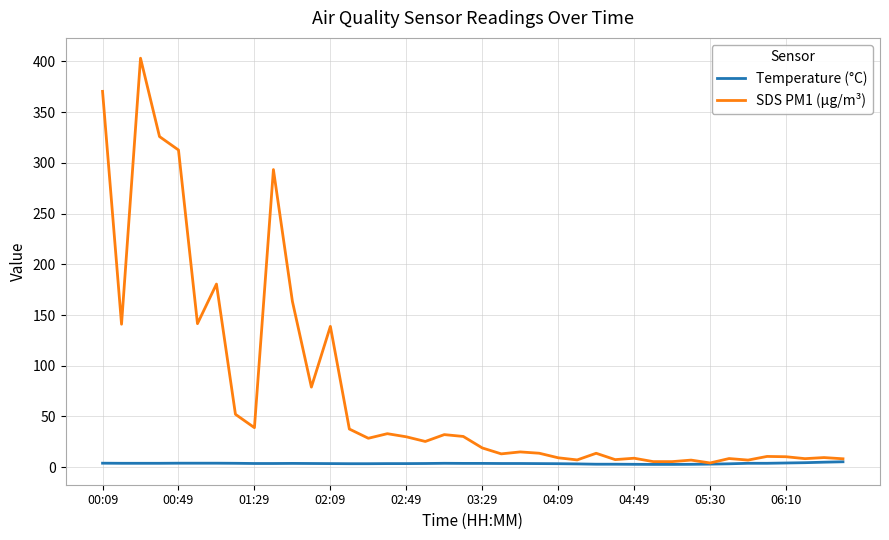

What is the difference between the maximum and second lowest values in the SDS PM1 (µg/m³) series?

397.8